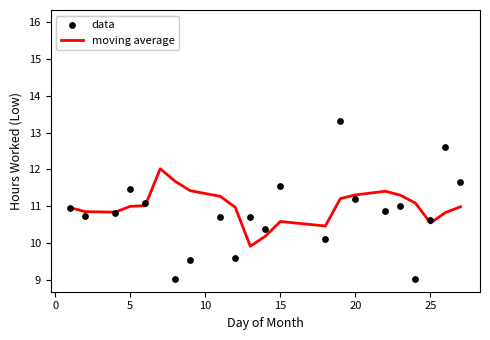

What are all the series names shown in the legend?

moving average, data